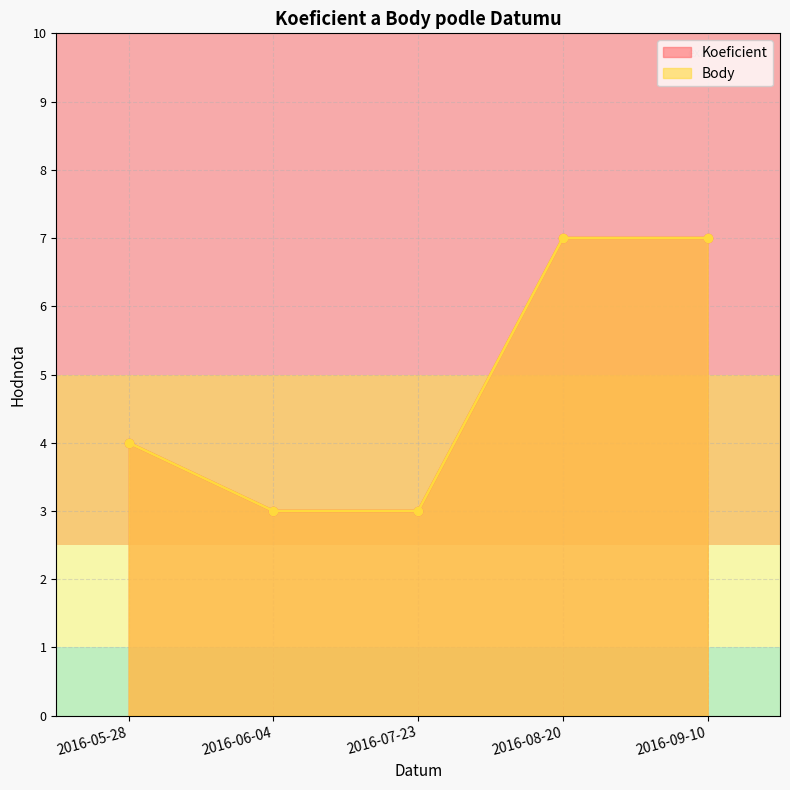

Count the Body values in the range 3 to 7.

5